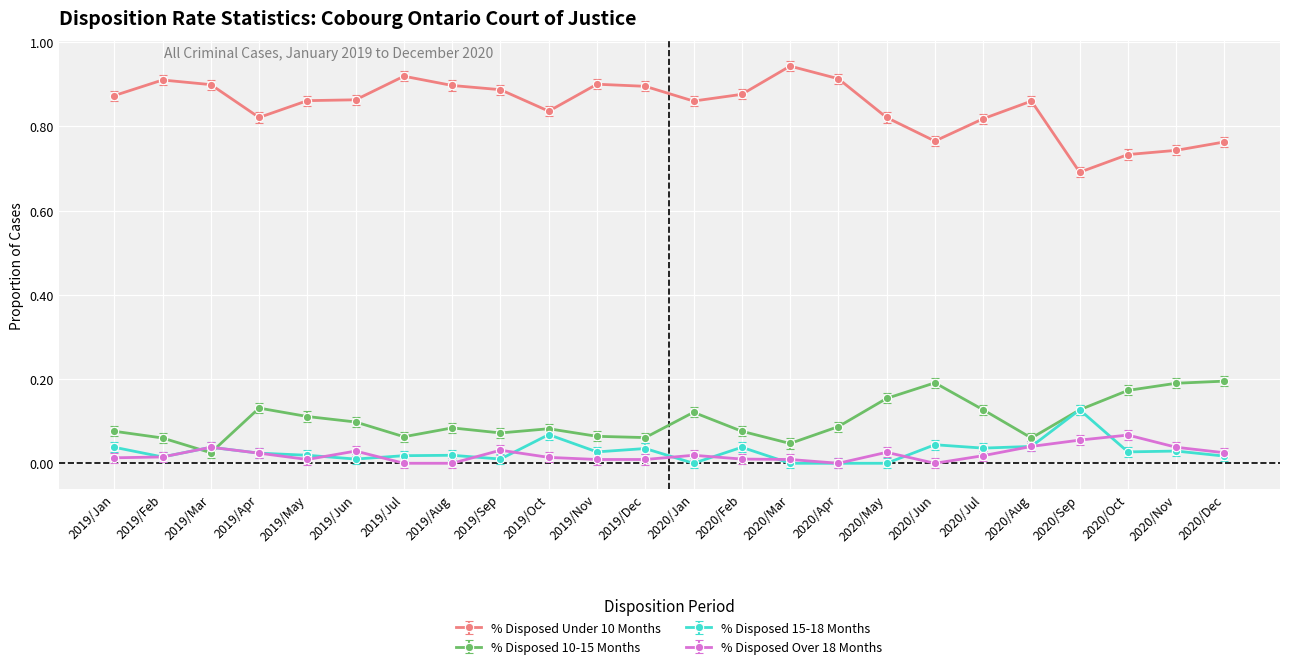

Which series has the largest range (max minus min)?

% Disposed Under 10 Months